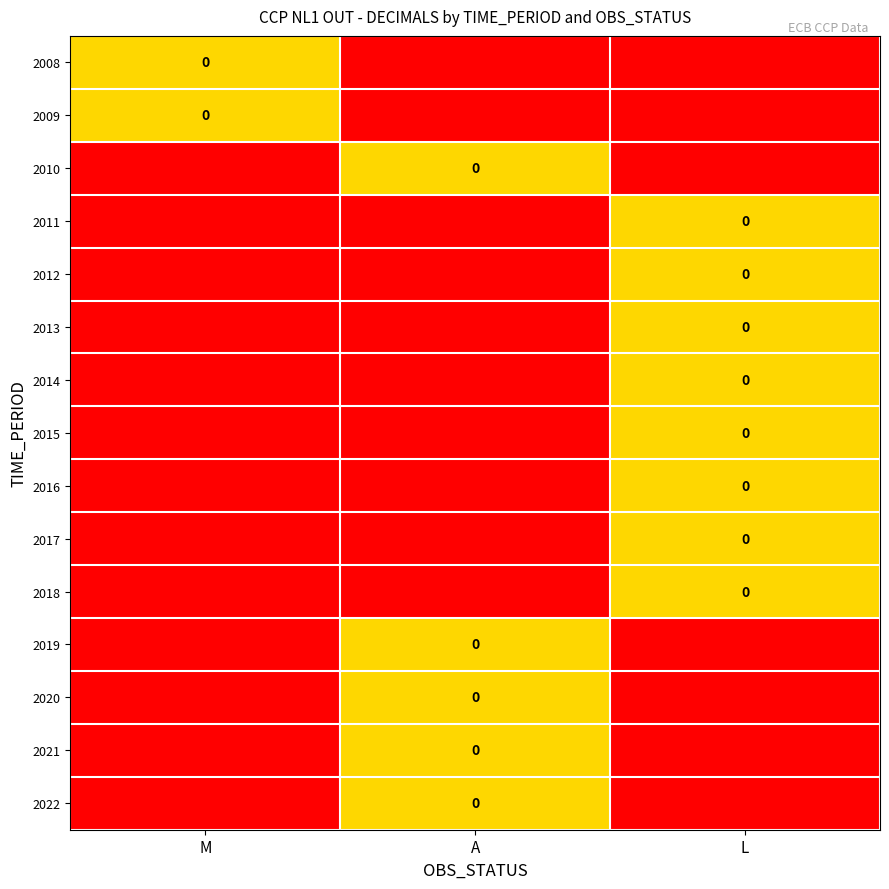

Count the 2022 values in the range -1 to 0.

3